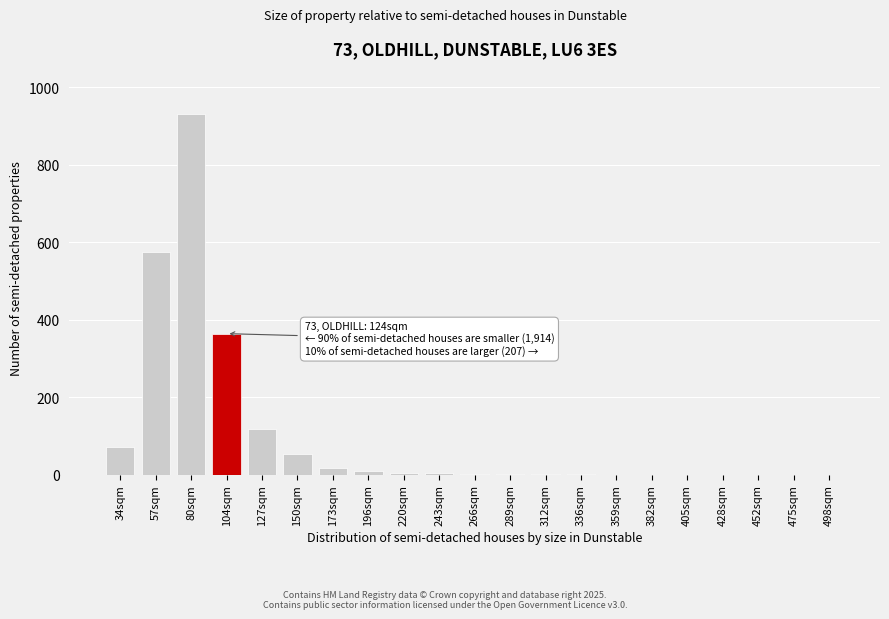

What is the maximum value shown in the chart?

932